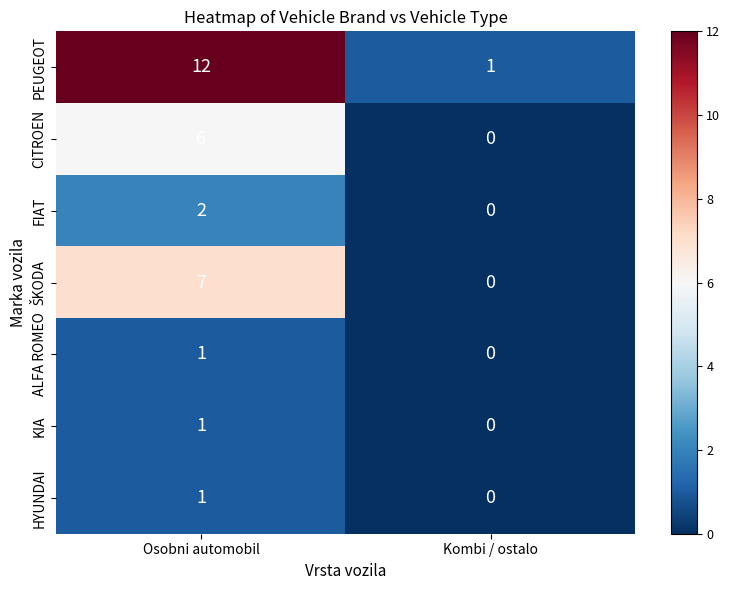

Which series has the largest total across all categories?

PEUGEOT